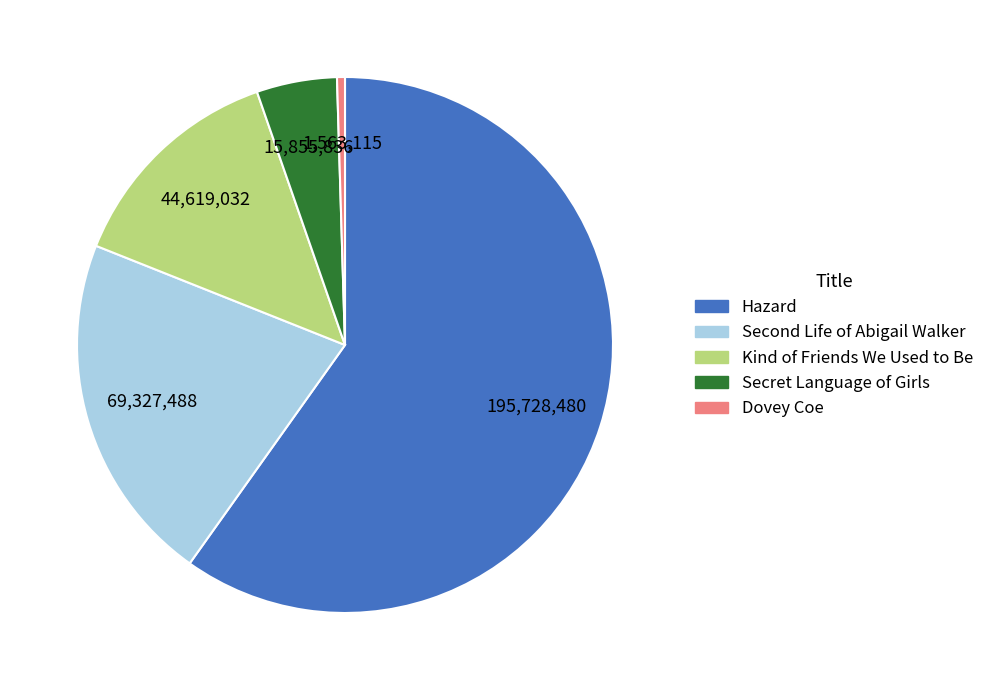

How many segments does this pie chart have?

5